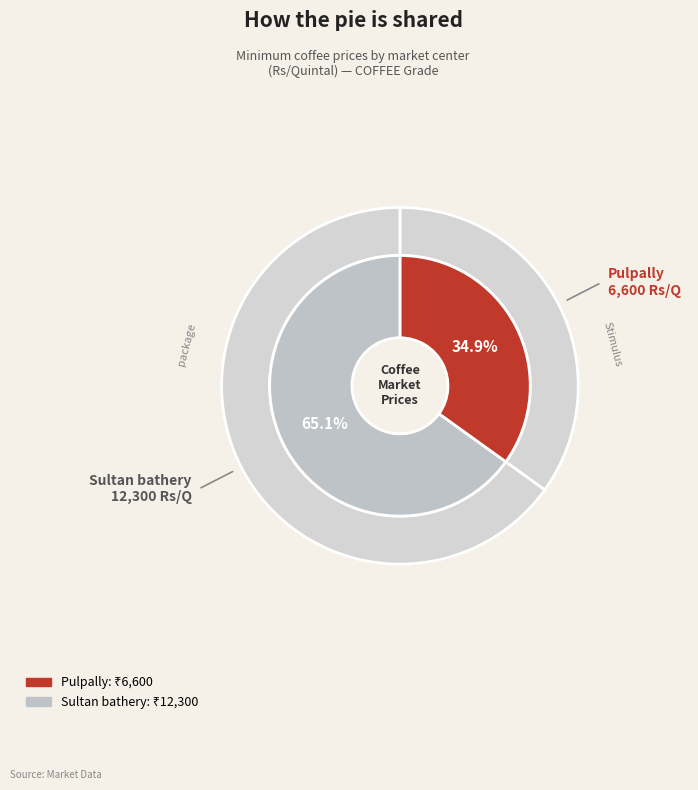

How much of the chart is everything except Sultan bathery?

34.9%